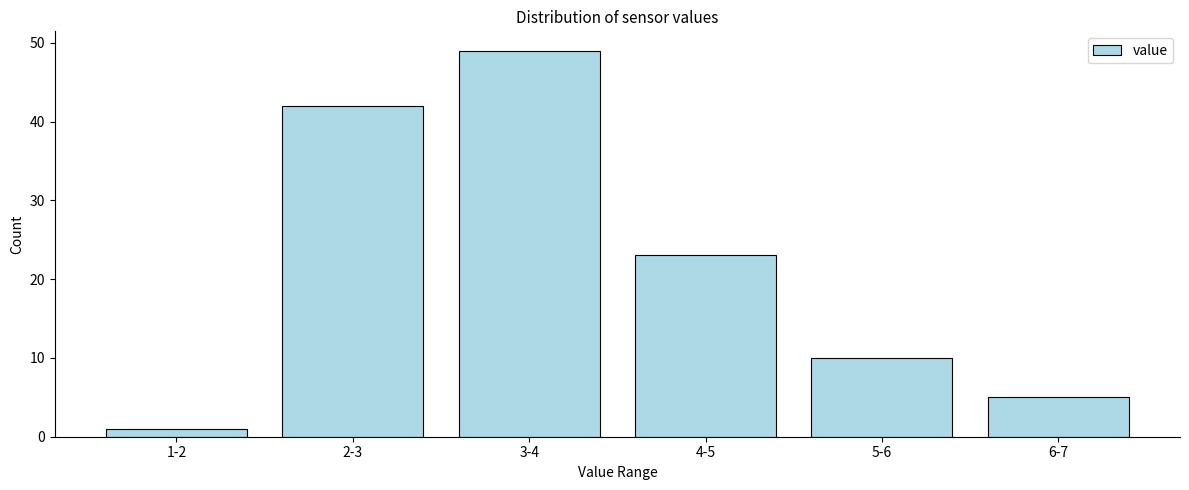

Reading right to left, what are all the values shown in this chart?

6-7=5	5-6=10	4-5=23	3-4=49	2-3=42	1-2=1